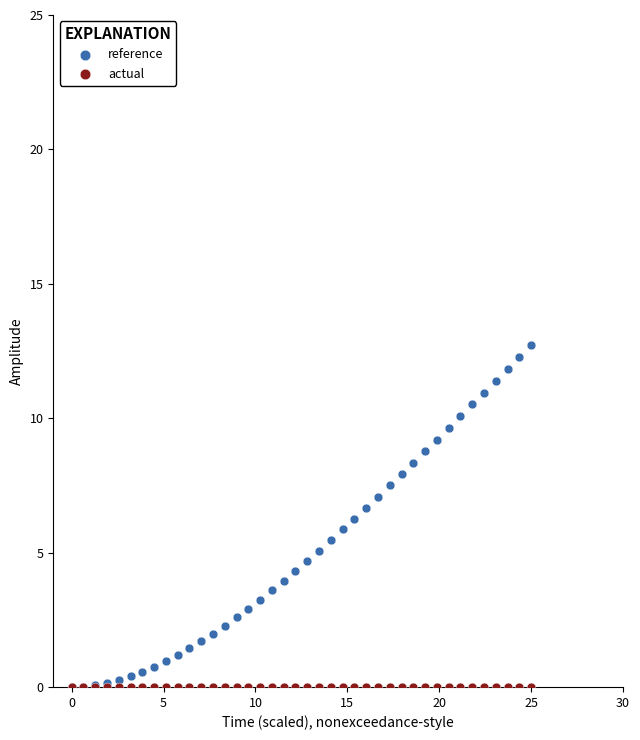

What are all the series names shown in the legend?

reference, actual